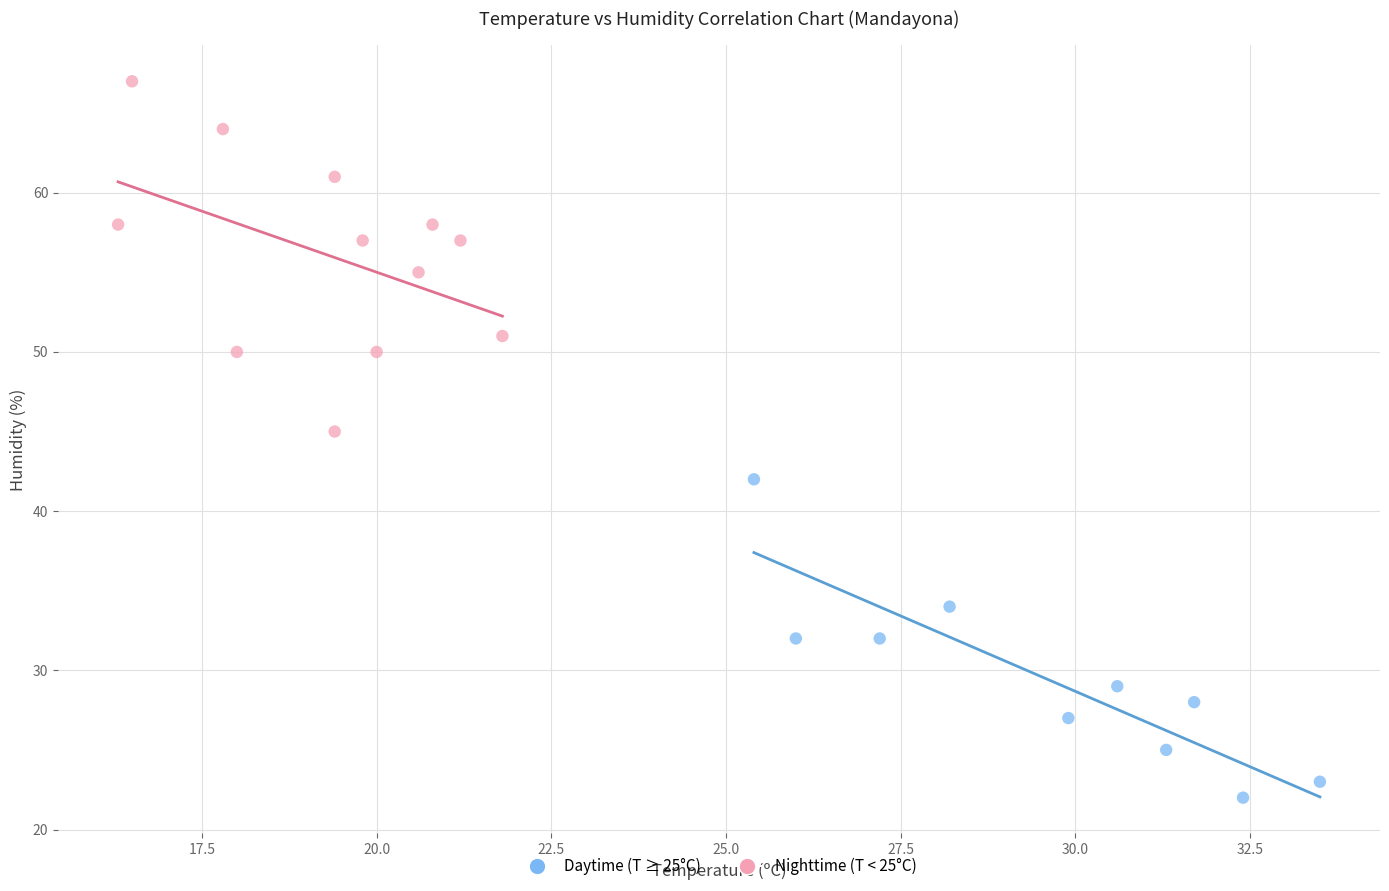

Which series contains the highest Y value?

Nighttime (T < 25°C)